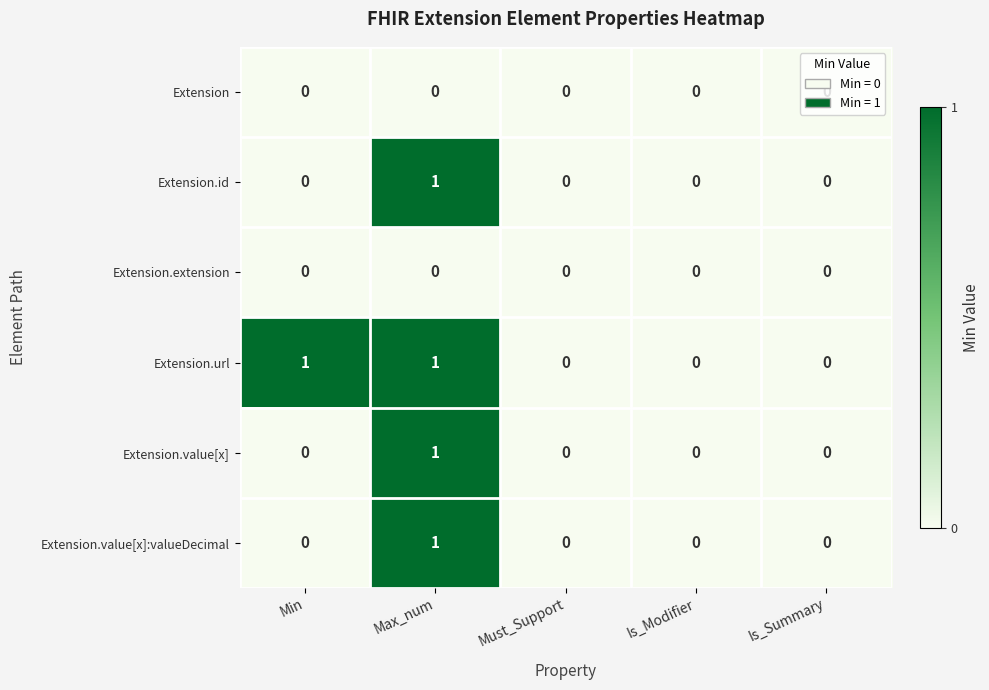

How many Extension.value[x]:valueDecimal values are between 0 and 1?

5